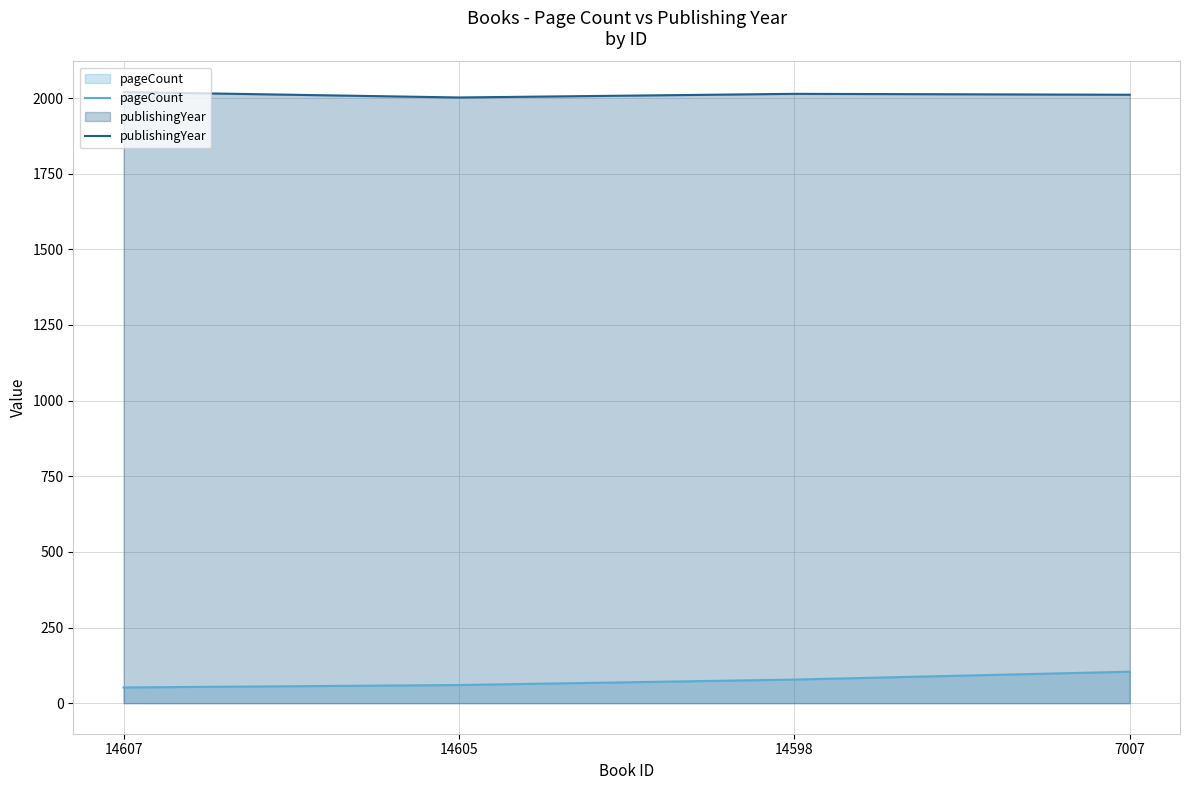

At which category is the sum across all series the highest?

7007